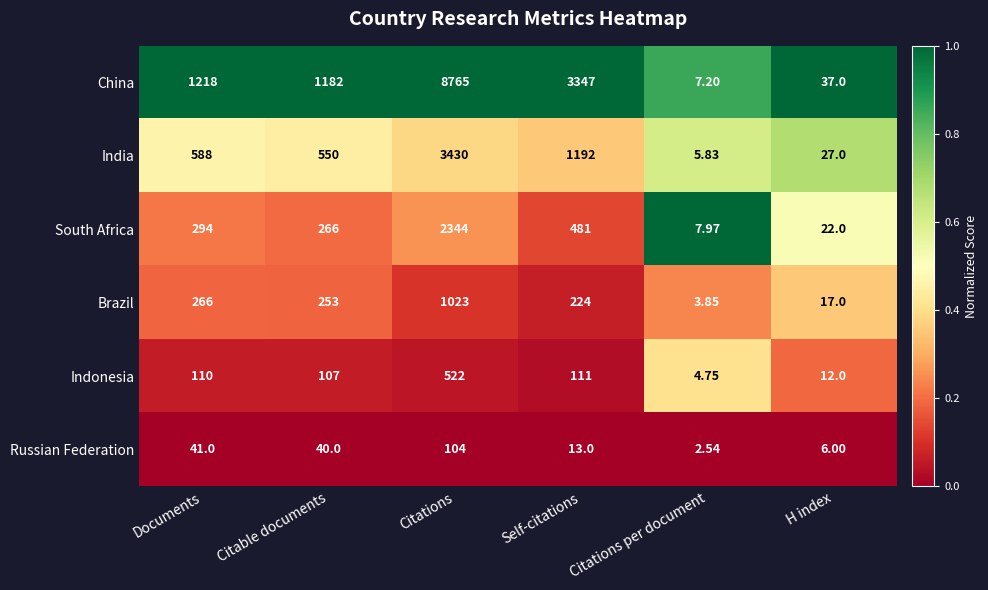

What is the spread (max minus min) of values at Citations?

8661.0